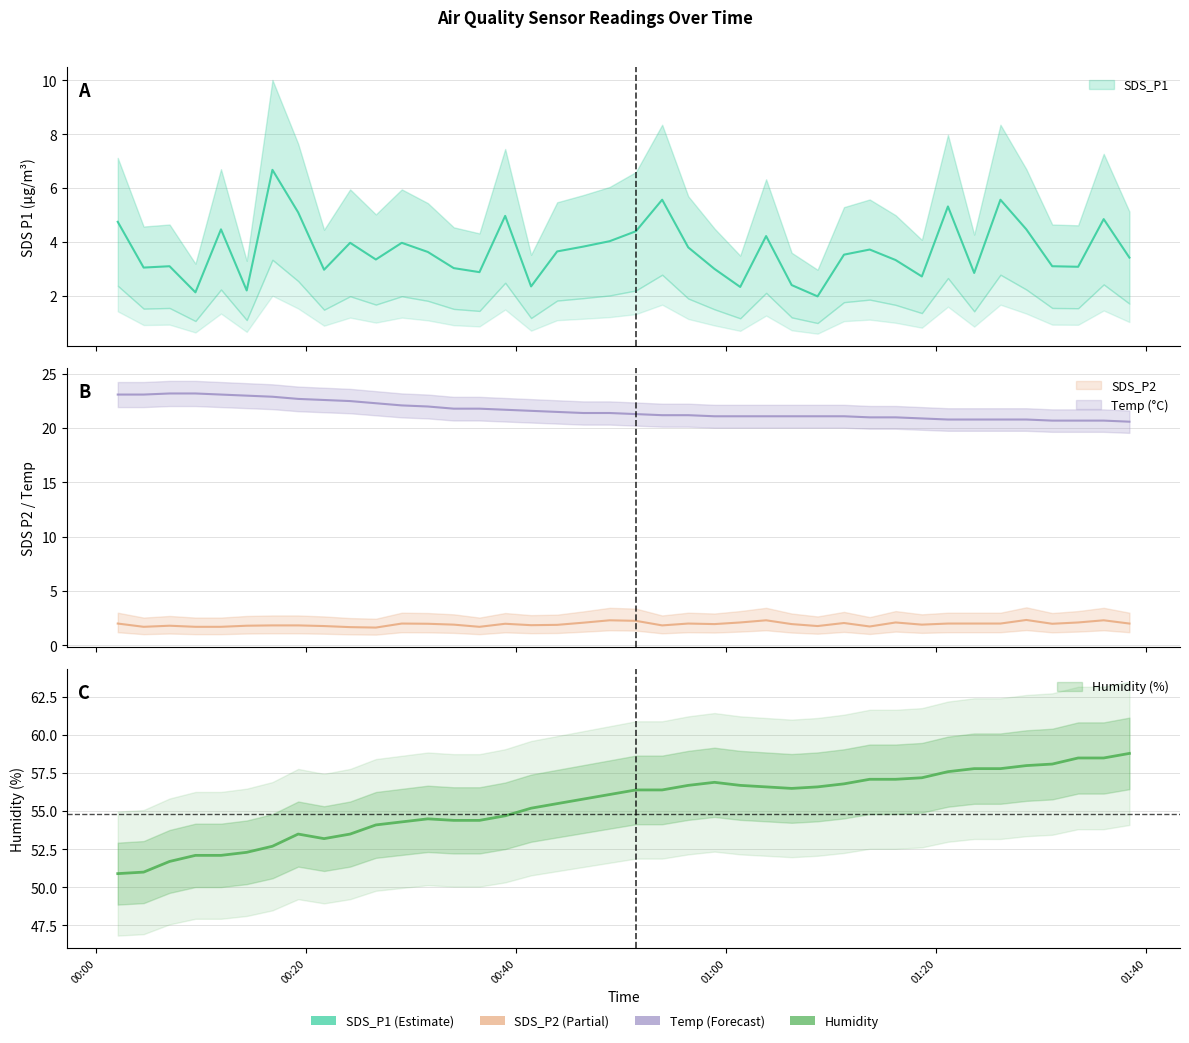

Is it true that Temp equals 35.2 at 2022/05/12 00:53:55?

False